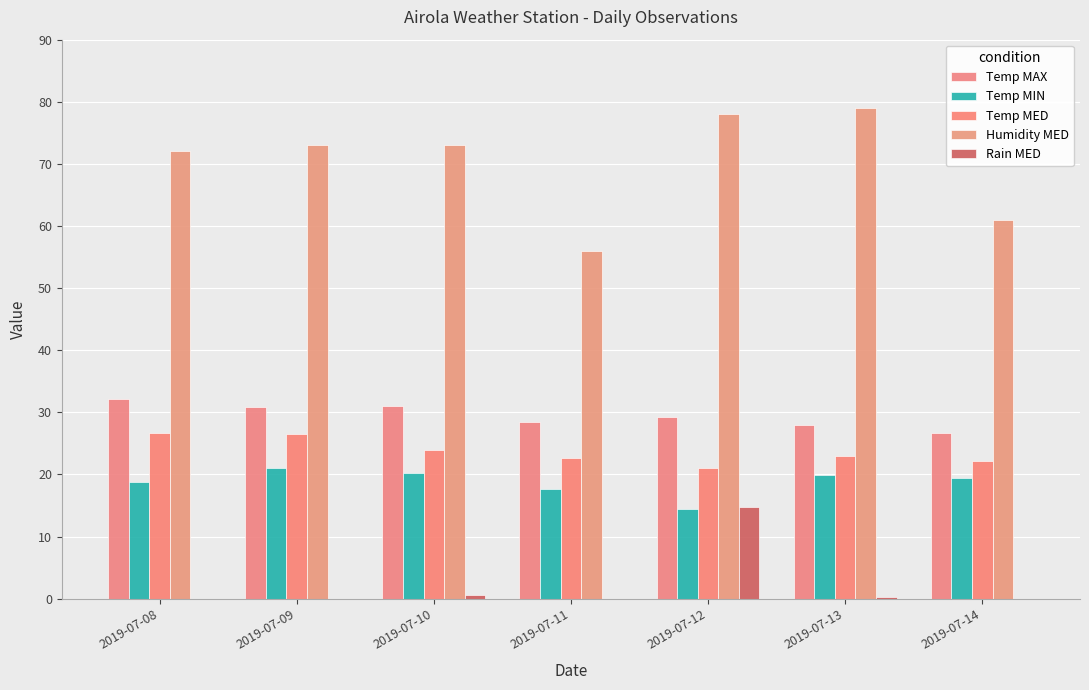

What is the spread (max minus min) of values at 2019-07-14?

61.0